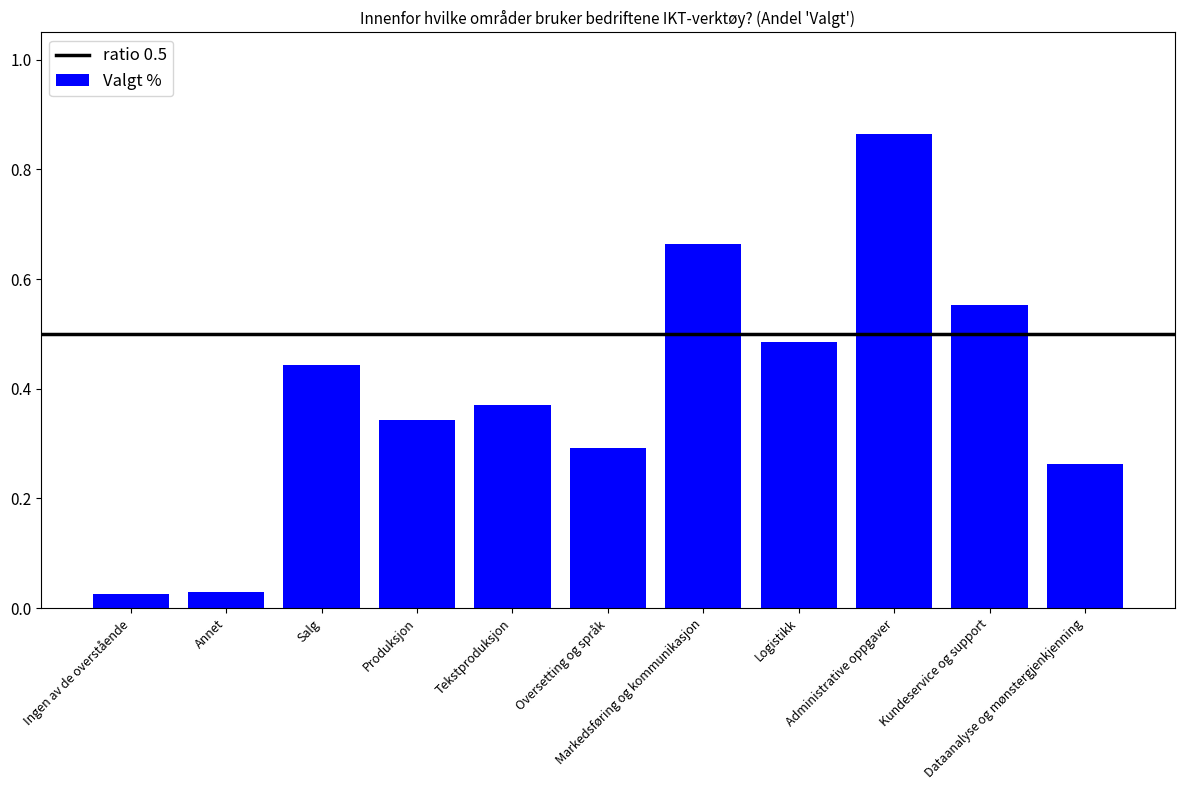

Are the bars horizontal?

No